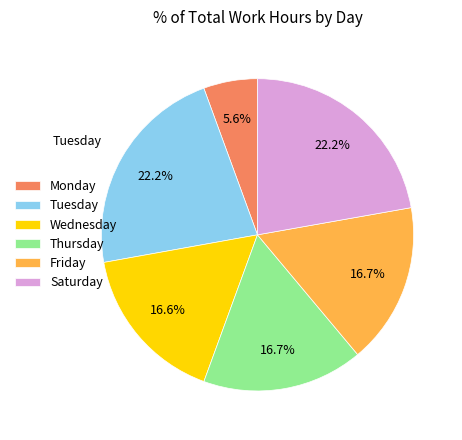

What percentage is NOT represented by Monday?

94.4%